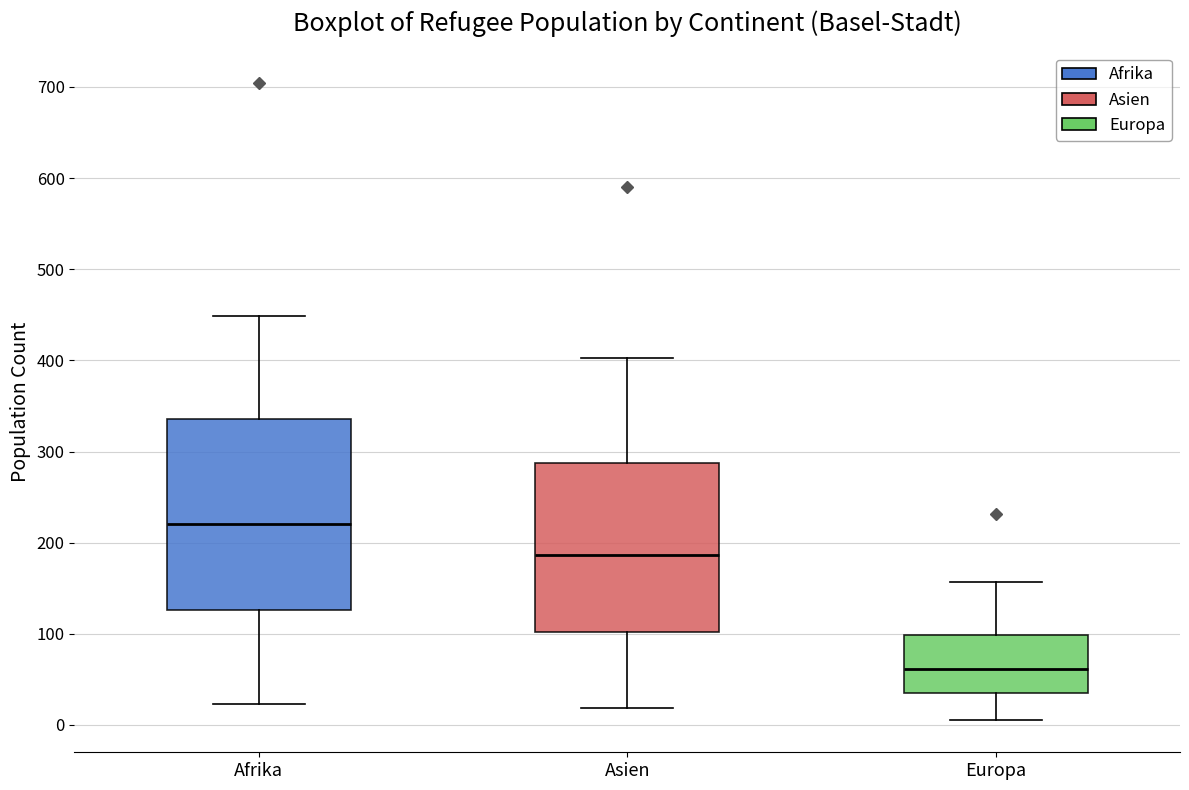

Reading left to right, transcribe this box plot: for each box, give where its median line is, the range the box spans, and where its two whiskers end, as read against the y-axis. The values are not printed on the chart, so give them approximately, as read against the axis.

Afrika: median 220, box 130 to 340, whiskers 20 to 450
Asien: median 190, box 100 to 290, whiskers 20 to 400
Europa: median 60, box 40 to 100, whiskers 10 to 160